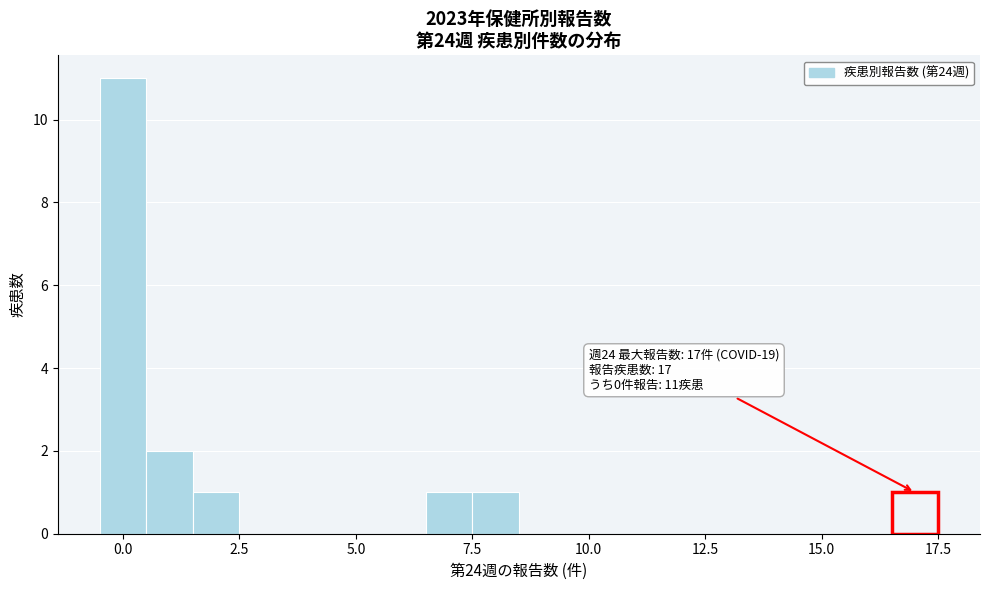

Read against the x-axis, roughly where is the centre of the tallest bar?

0.0